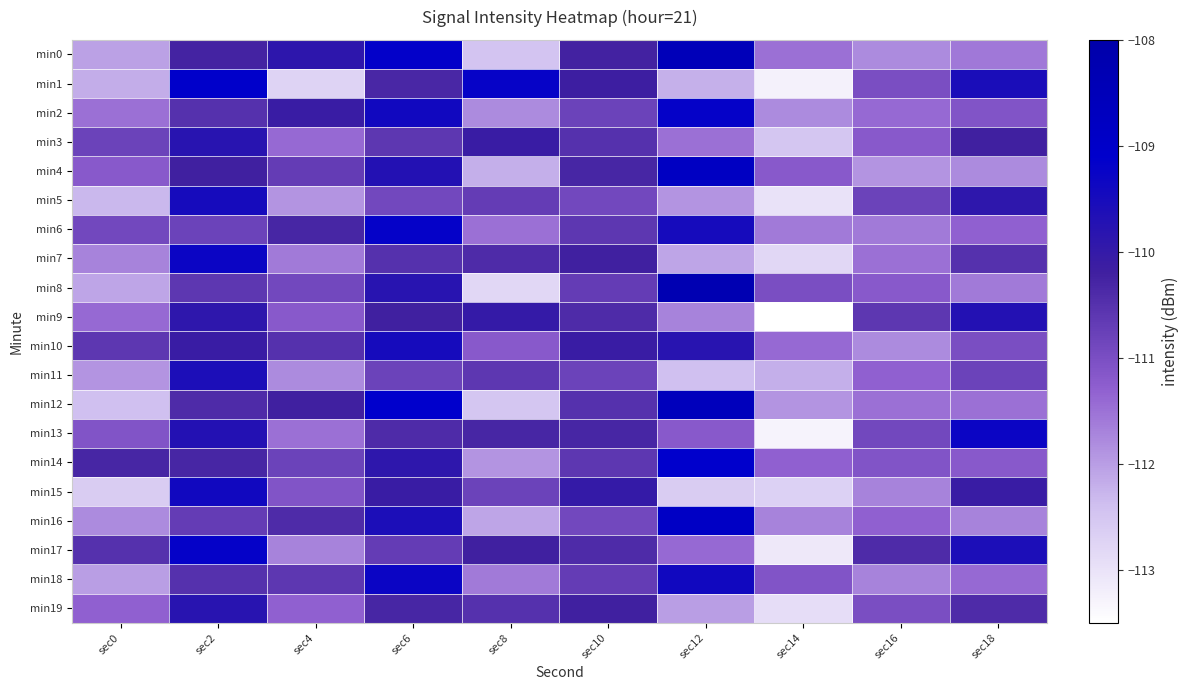

How many distinct data groups are displayed?

20